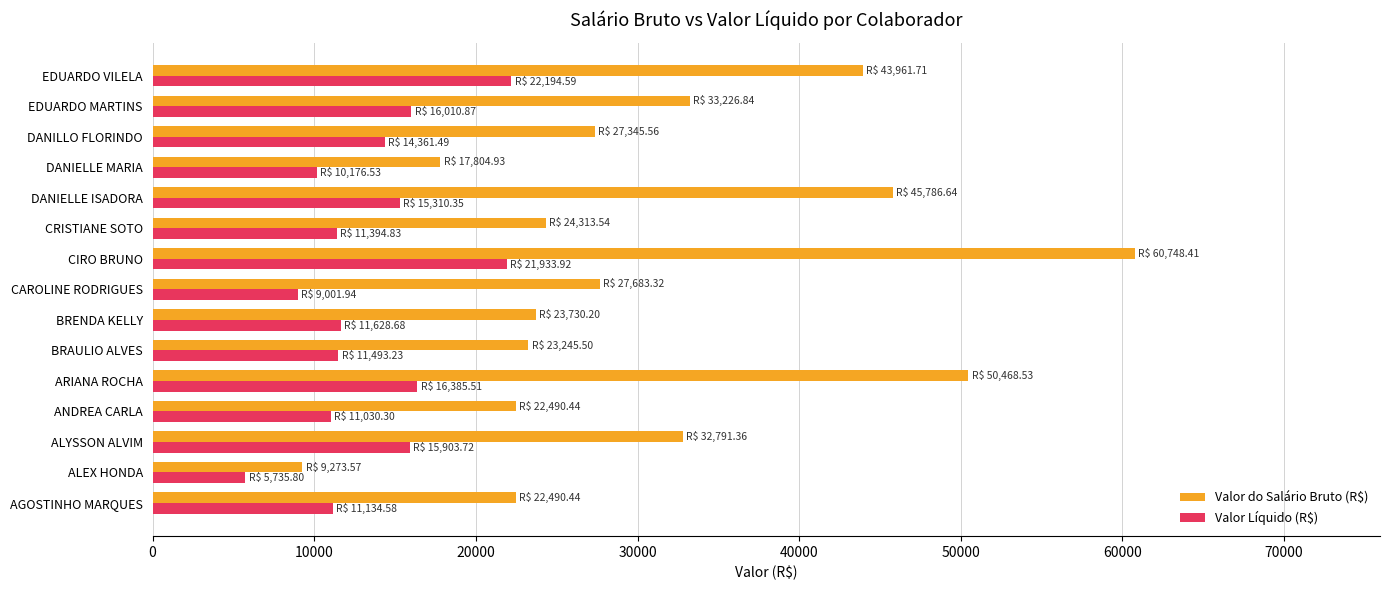

How many values in the Valor Líquido (R$) series exceed 11628?

8